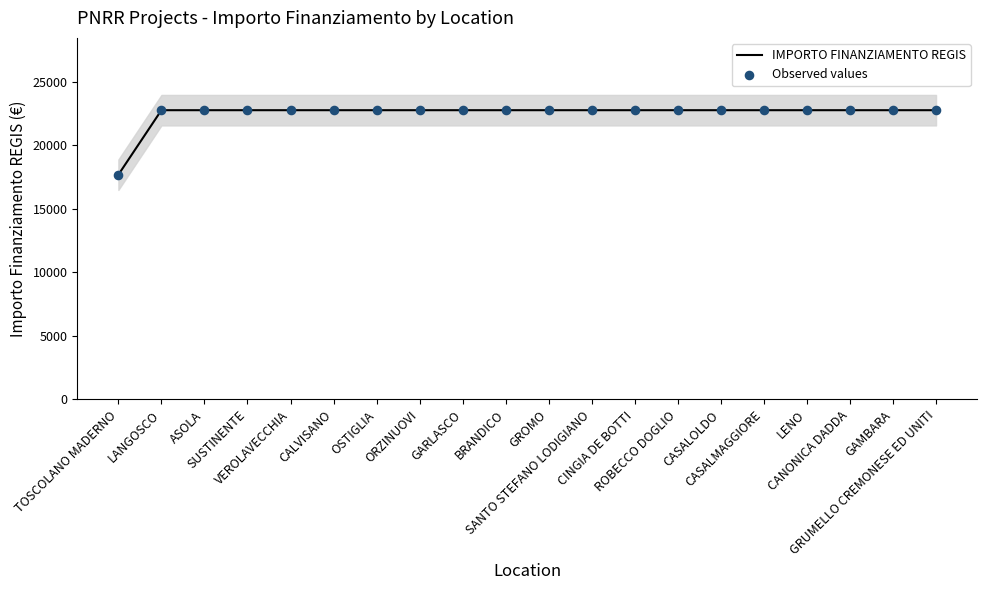

At how many categories does at least one series exceed 20119?

19